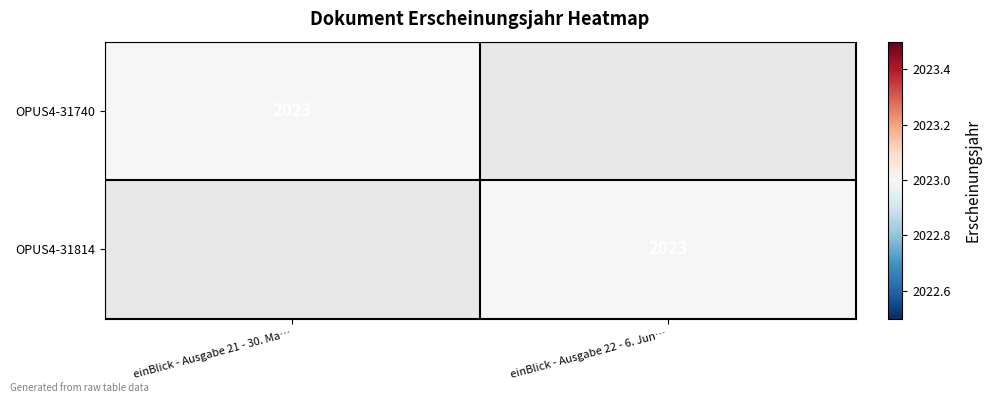

The OPUS4-31814 series shows 2023 at einBlick - Ausgabe 22 - 6. Jun…. True or false?

True